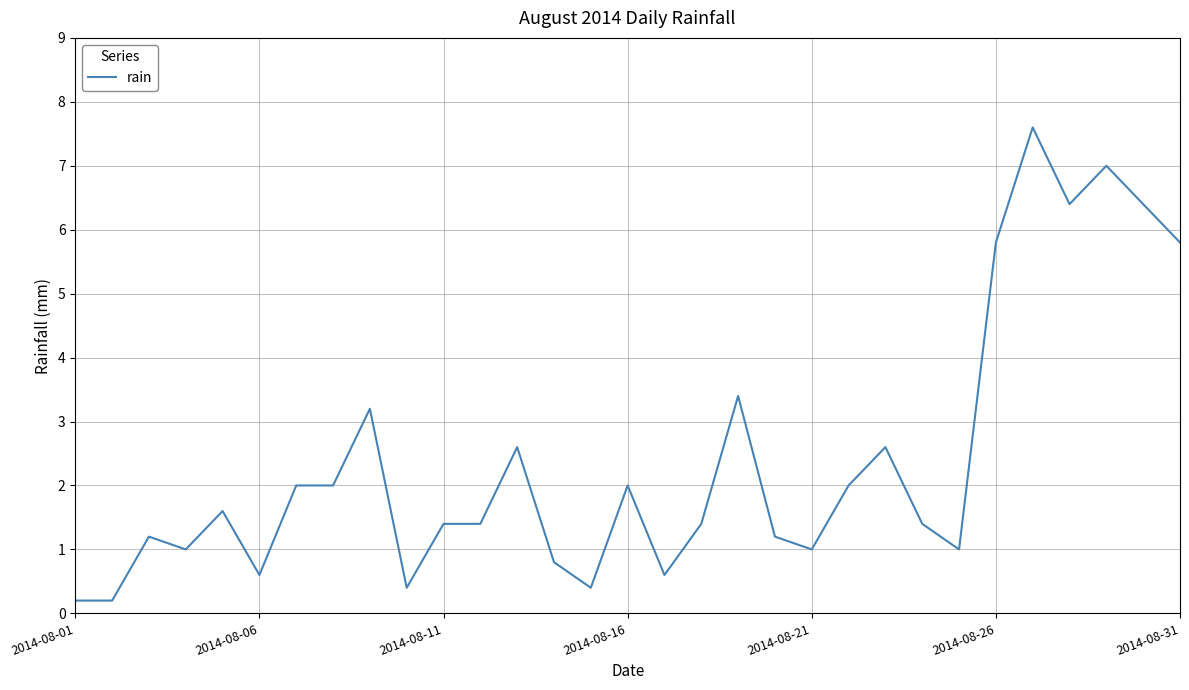

What is the greatest value displayed?

7.6